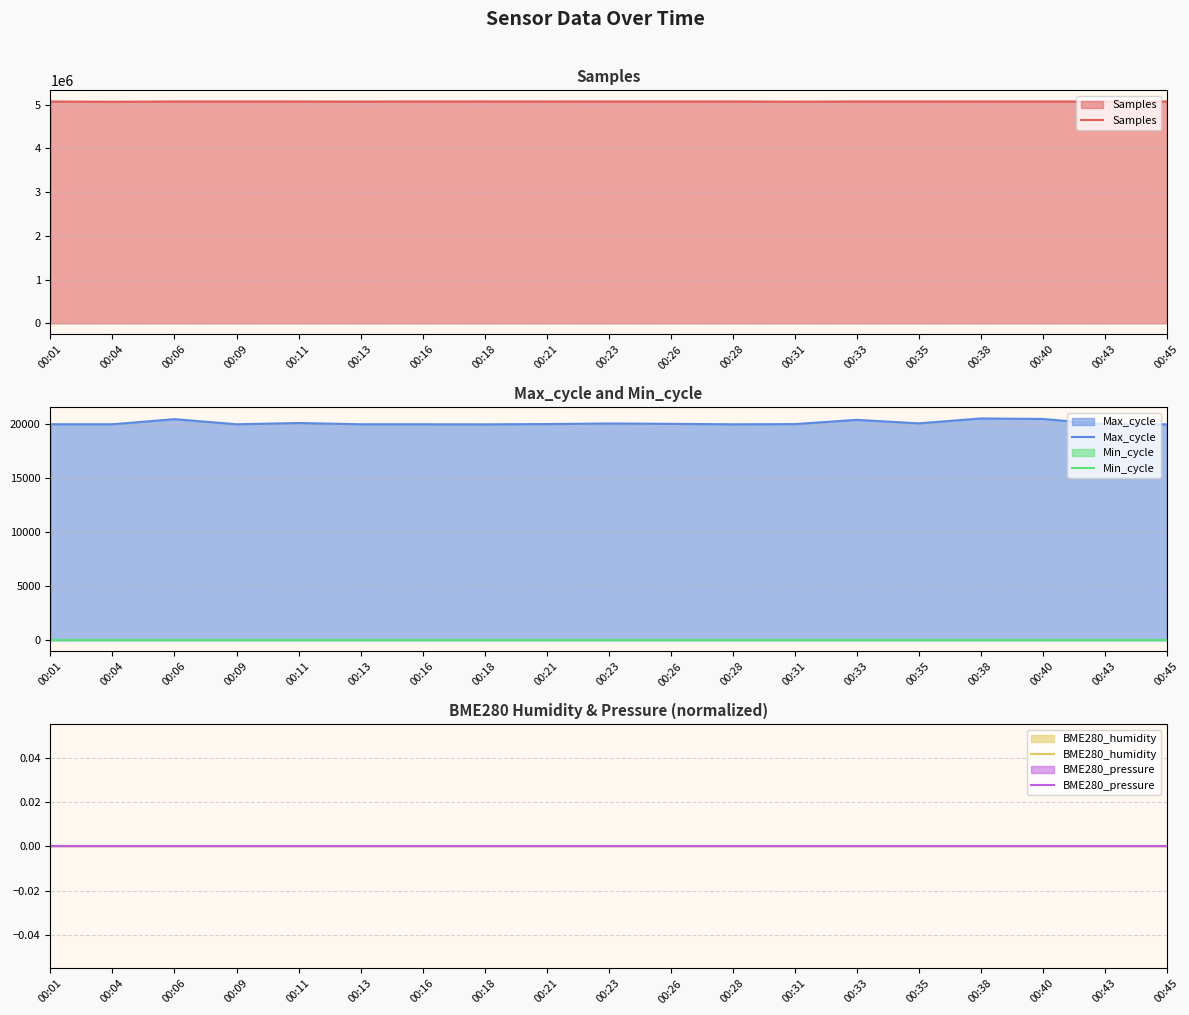

What is the value of the Samples point at the 14th from the left?

5070618